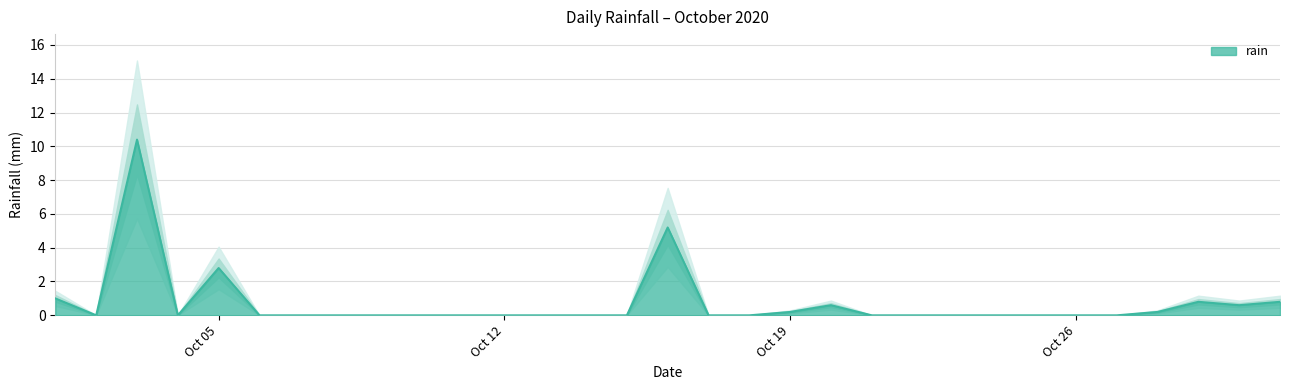

Reading left to right, transcribe all the data shown in this chart.

1.0	0.0	10.4	0.0	2.8	0.0	0.0	0.0	0.0	0.0	0.0	0.0	0.0	0.0	0.0	5.2	0.0	0.0	0.2	0.6	0.0	0.0	0.0	0.0	0.0	0.0	0.0	0.2	0.8	0.6	0.8